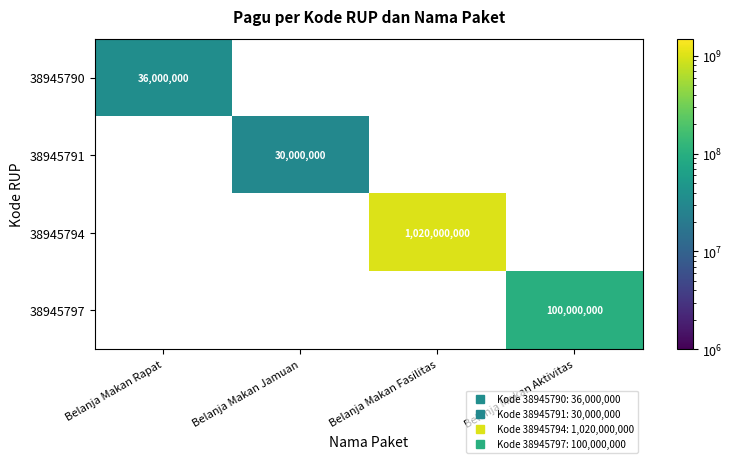

Rank the series by their maximum value, from highest to lowest.

38945794, 38945797, 38945790, 38945791